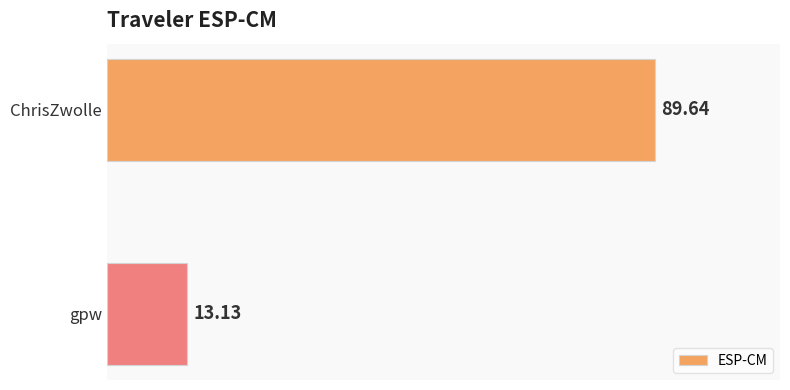

Rank the categories by value from highest to lowest.

ChrisZwolle, gpw